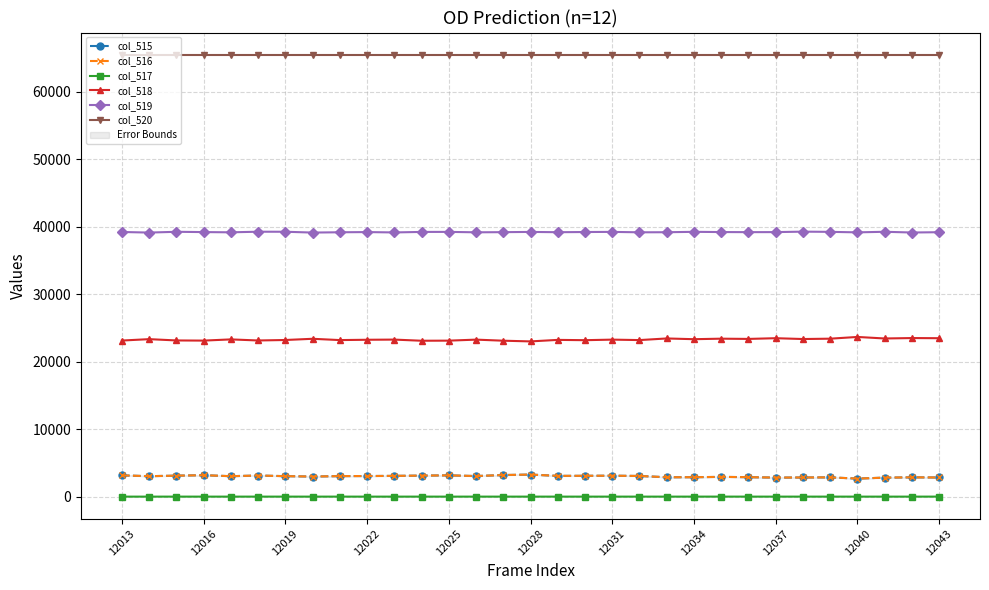

True or false: col_518 and col_519 intersect in this chart.

False